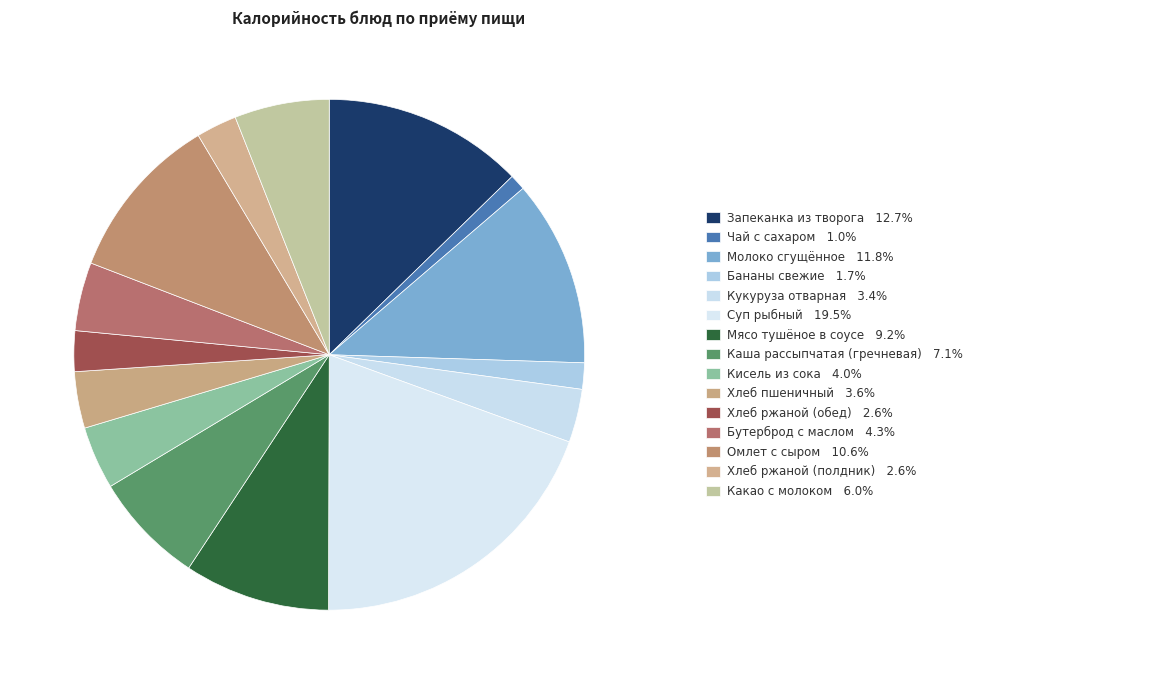

How many slices are in this pie chart?

15